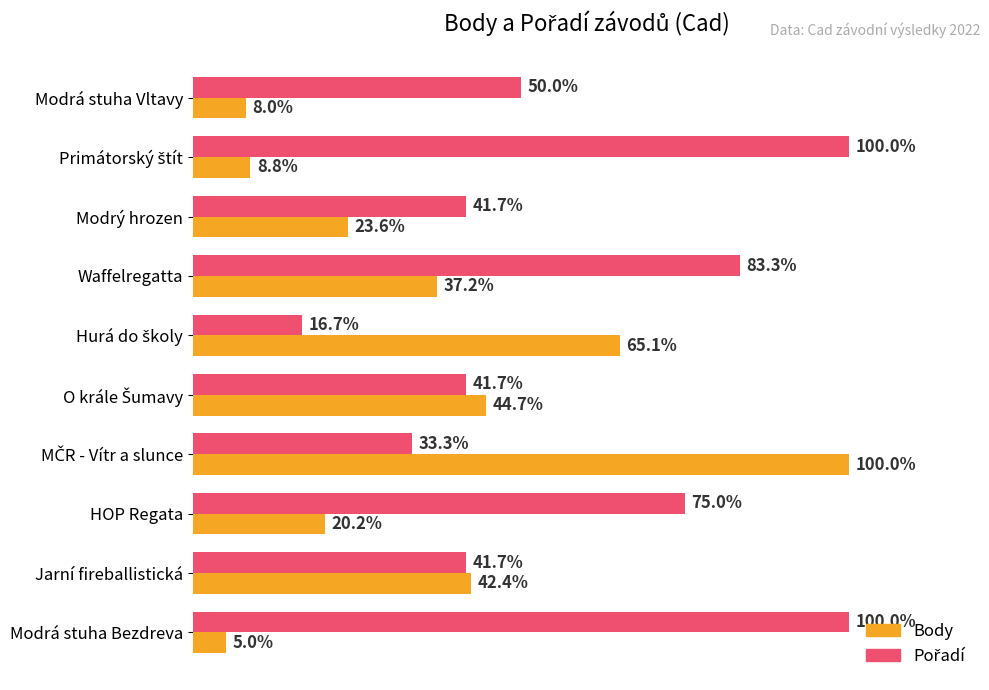

Which series has the largest range (max minus min)?

Body